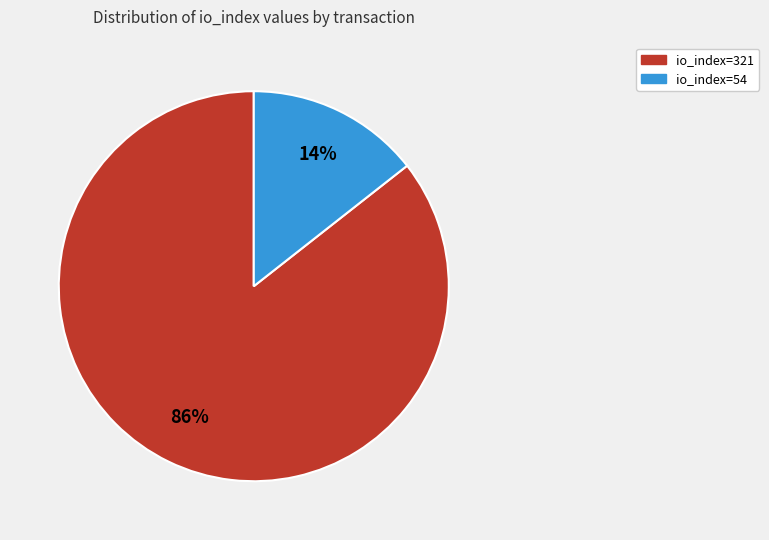

Is it true that io_index=54 is 26% of the pie?

False